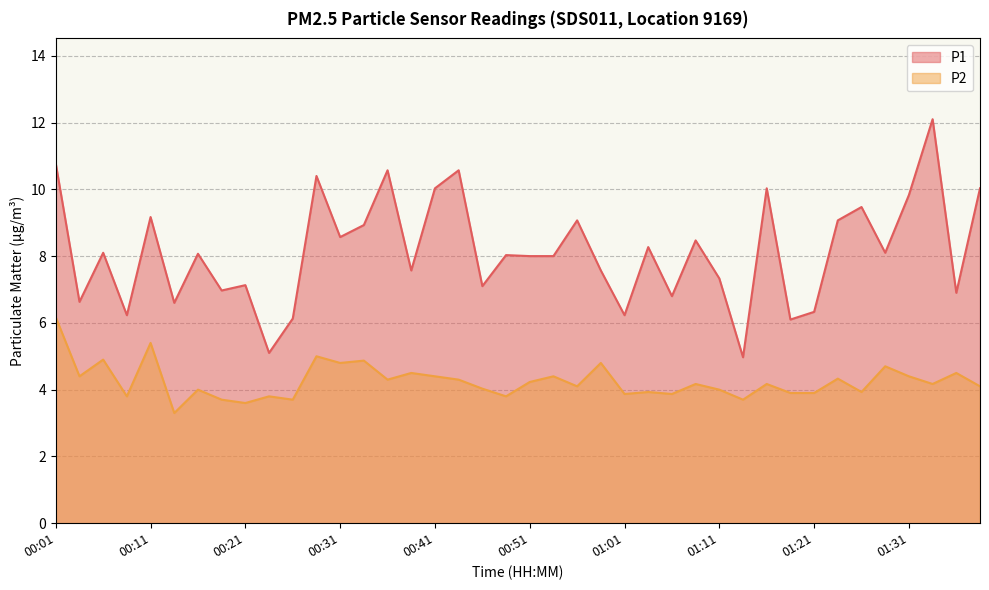

Where is the first local minimum for P2?

00:04